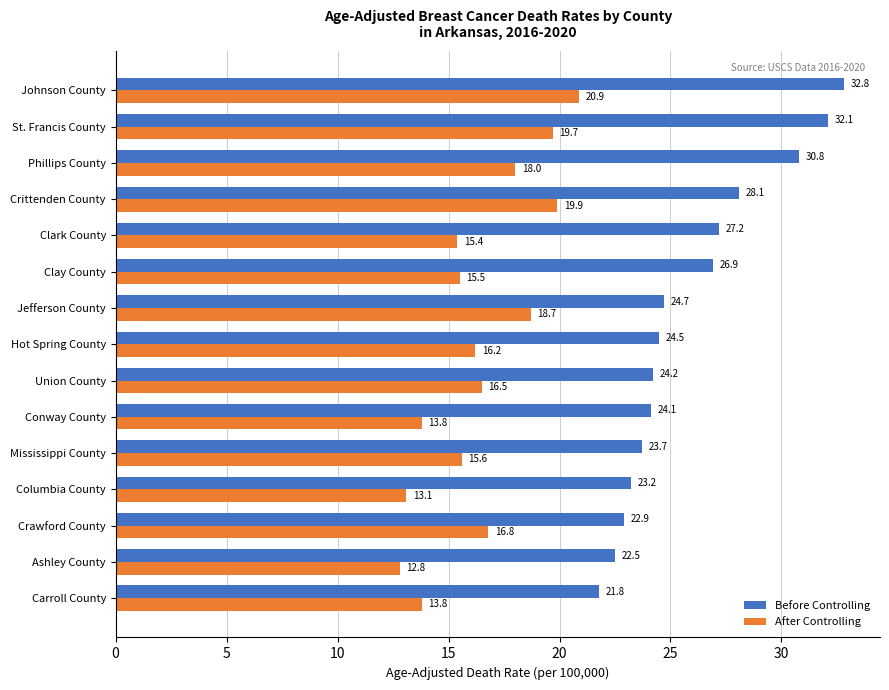

Which category has the lowest value across all series?

Ashley County